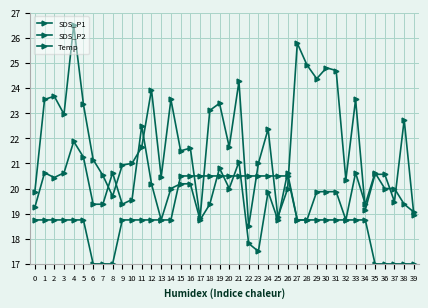

How many lines are shown in the chart?

3